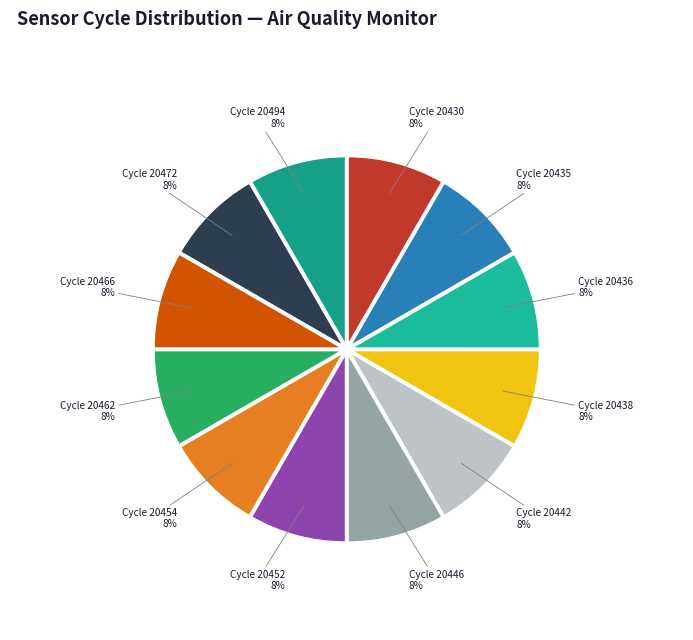

Is there a majority slice in this chart?

No